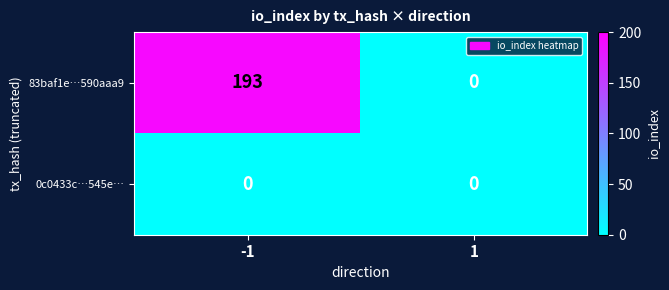

Reading left to right, extract all data points from this chart.

83baf1e…590aaa9: 193	0
0c0433c…545e…: 0	0